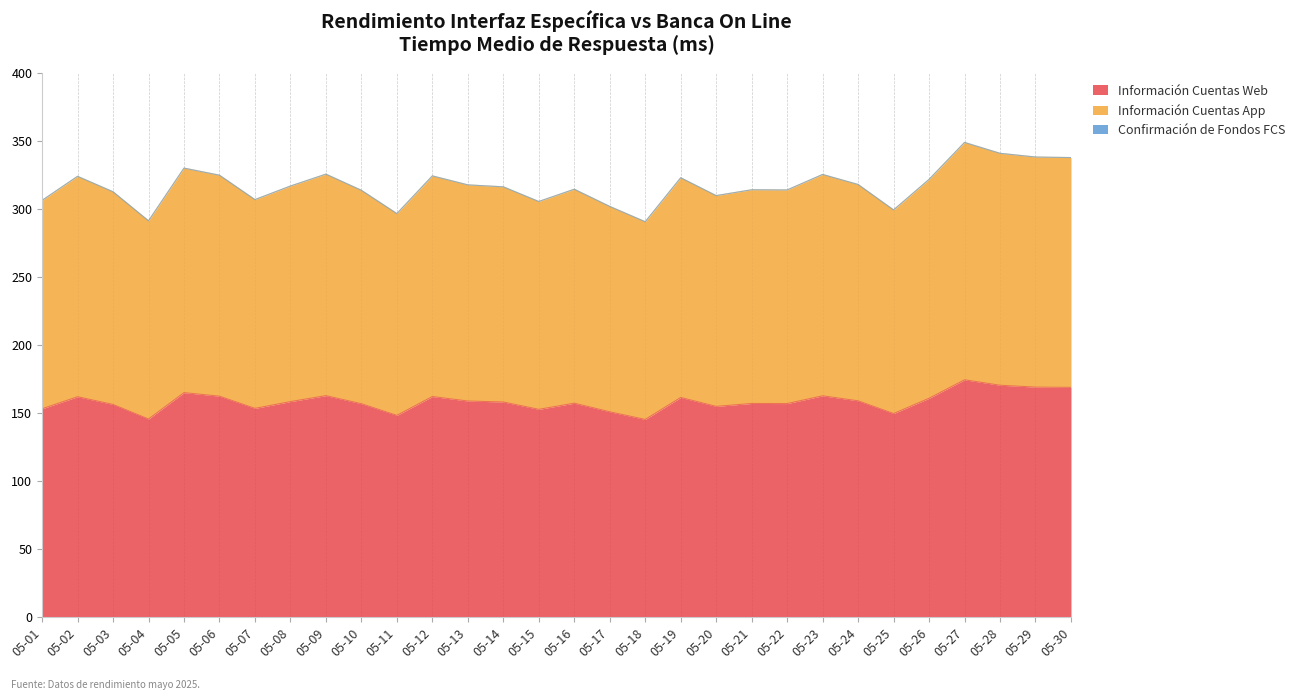

True or false: Información Cuentas App and Información Cuentas Web cross at least once.

False